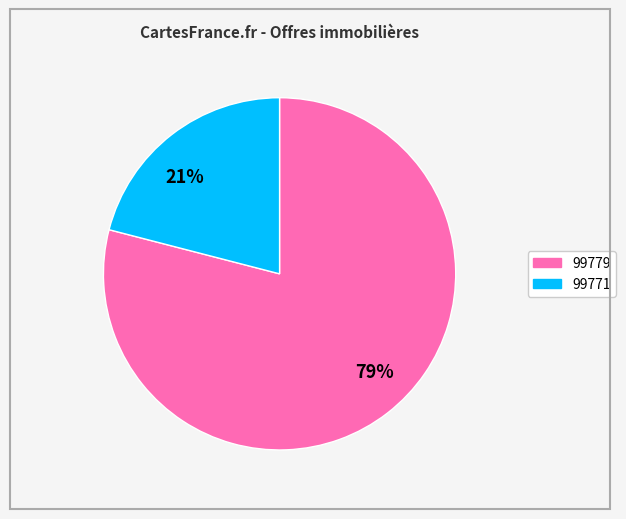

Count the number of slices in the pie.

2